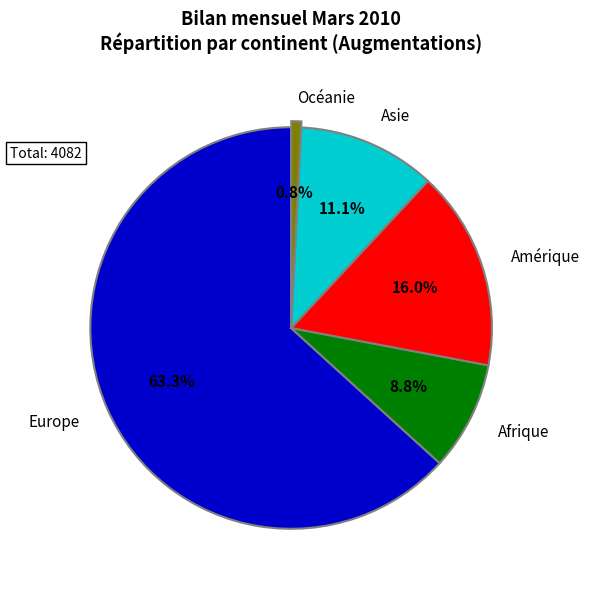

How much of the chart is everything except Amérique?

84.0%